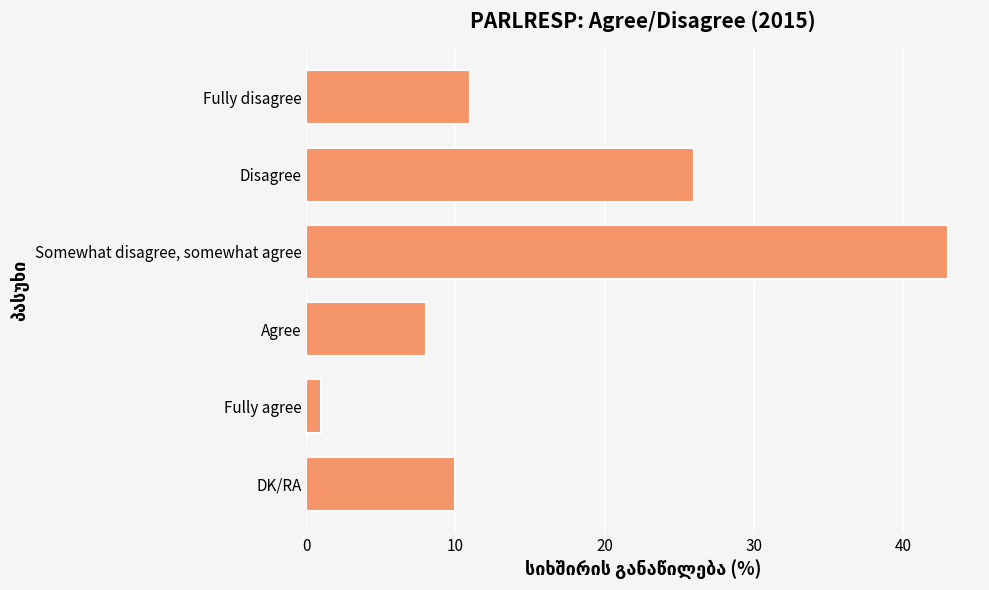

What is the difference between the maximum and second lowest values?

35